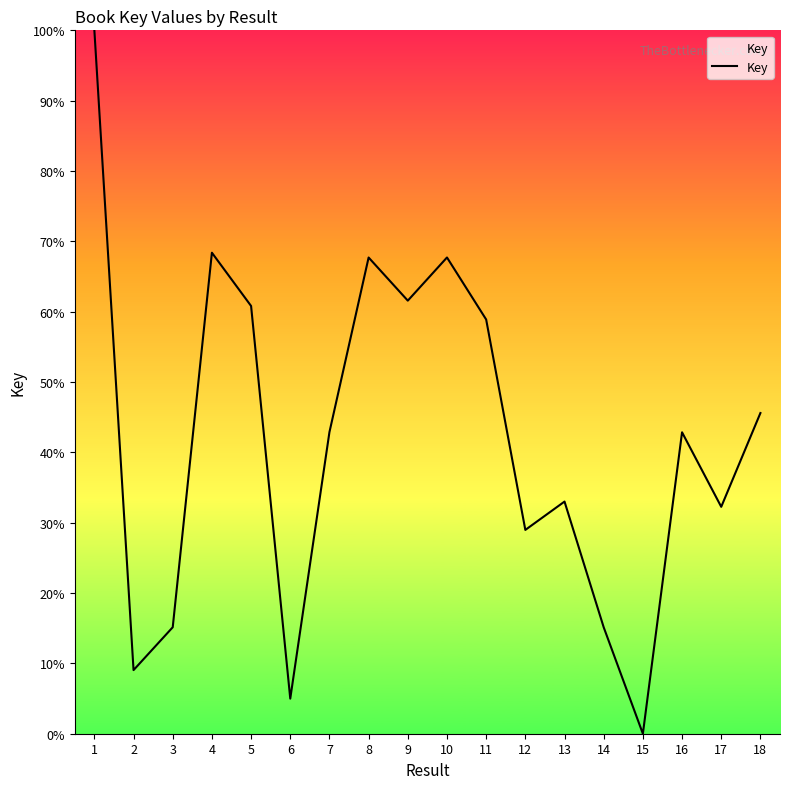

Where is the first local minimum?

2